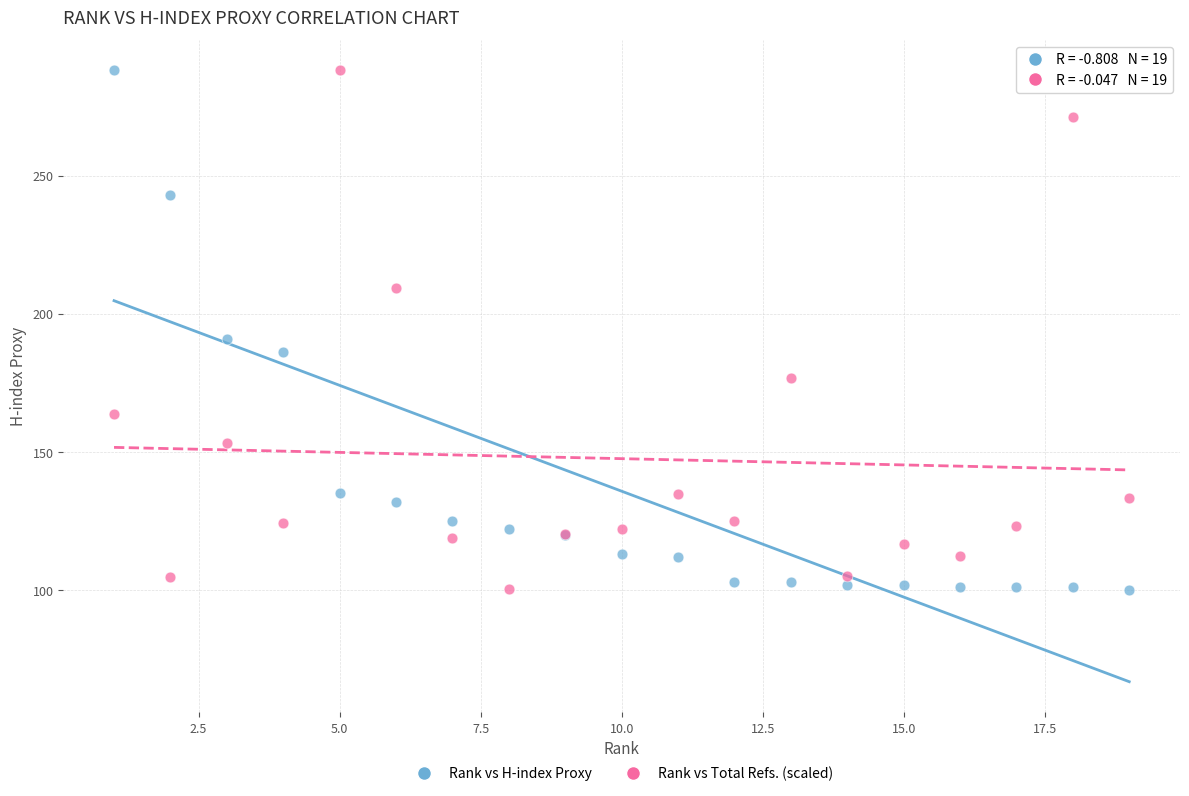

What are all the series names shown in the legend?

Rank vs H-index Proxy, Rank vs Total Refs. (scaled)